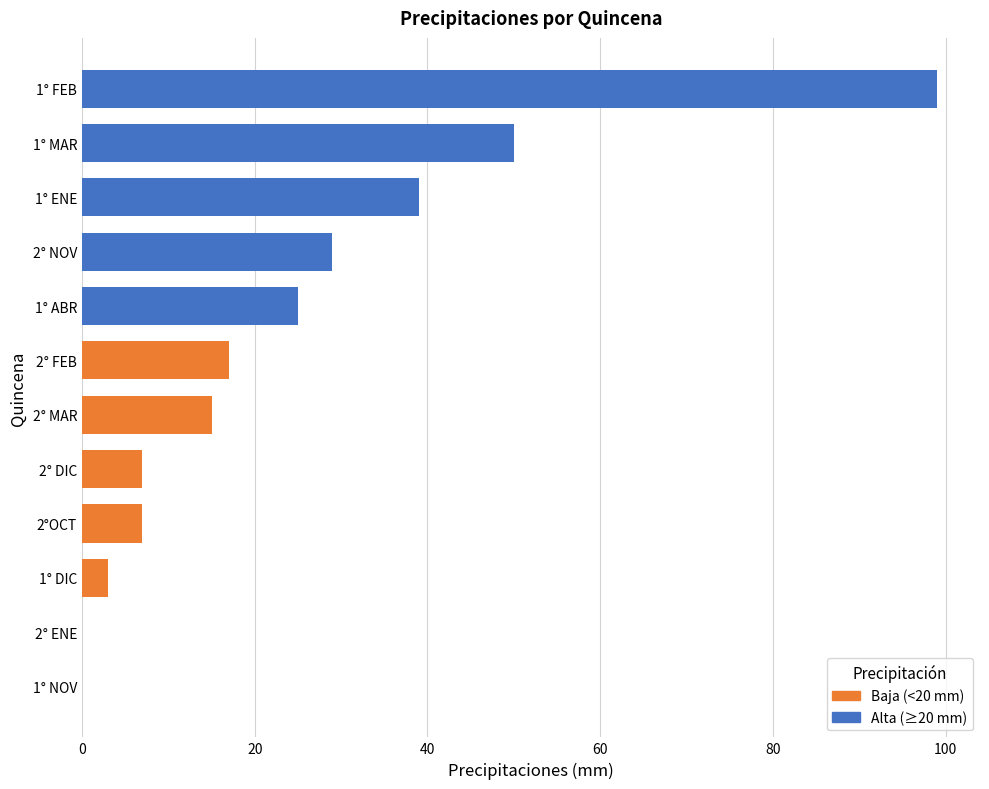

Reading bottom to top, what are all the values shown in this chart?

1° NOV=0	2° ENE=0	1° DIC=3	2°OCT=7	2° DIC=7	2° MAR=15	2° FEB=17	1° ABR=25	2° NOV=29	1° ENE=39	1° MAR=50	1° FEB=99